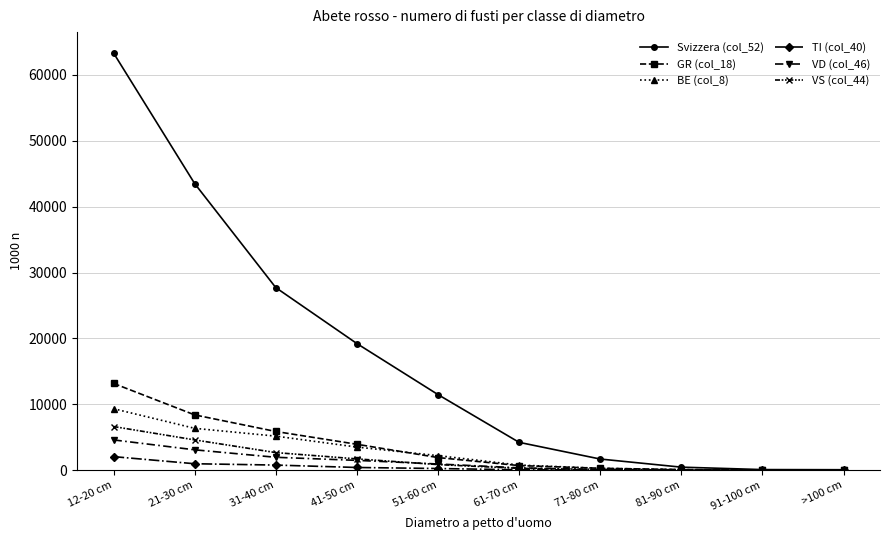

Is this an area chart (filled region under the line)?

No